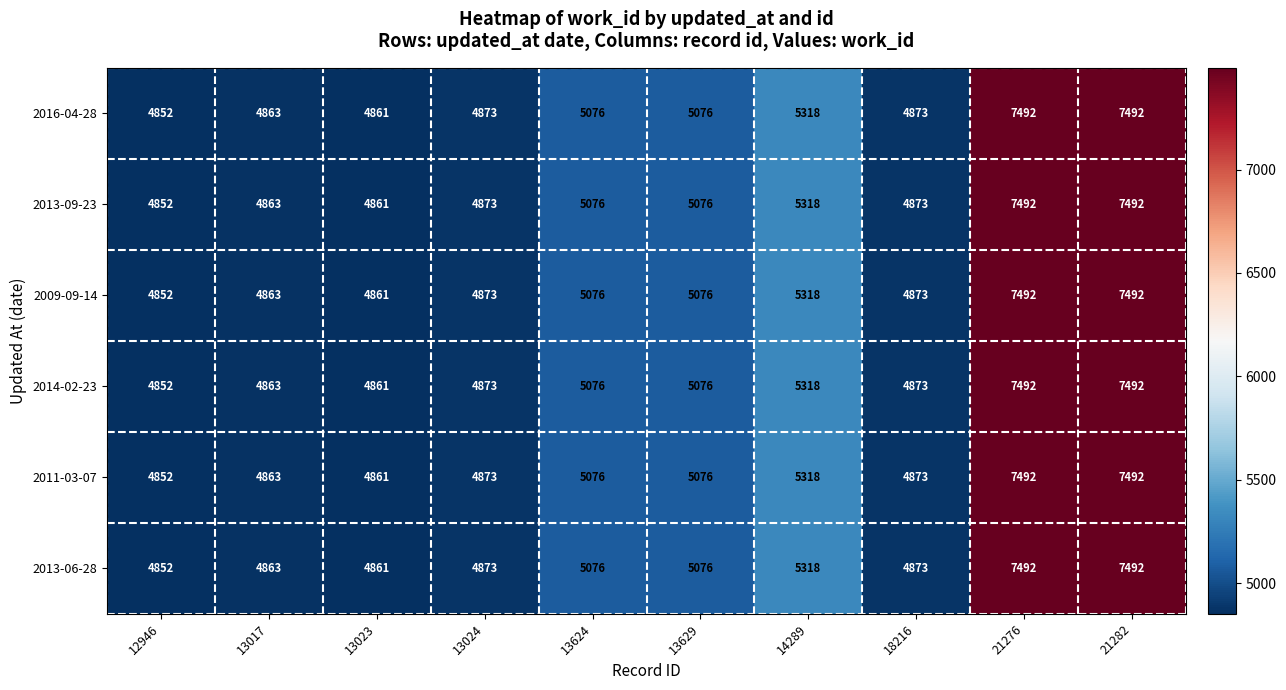

What is the total value across all series at 12946?

29112